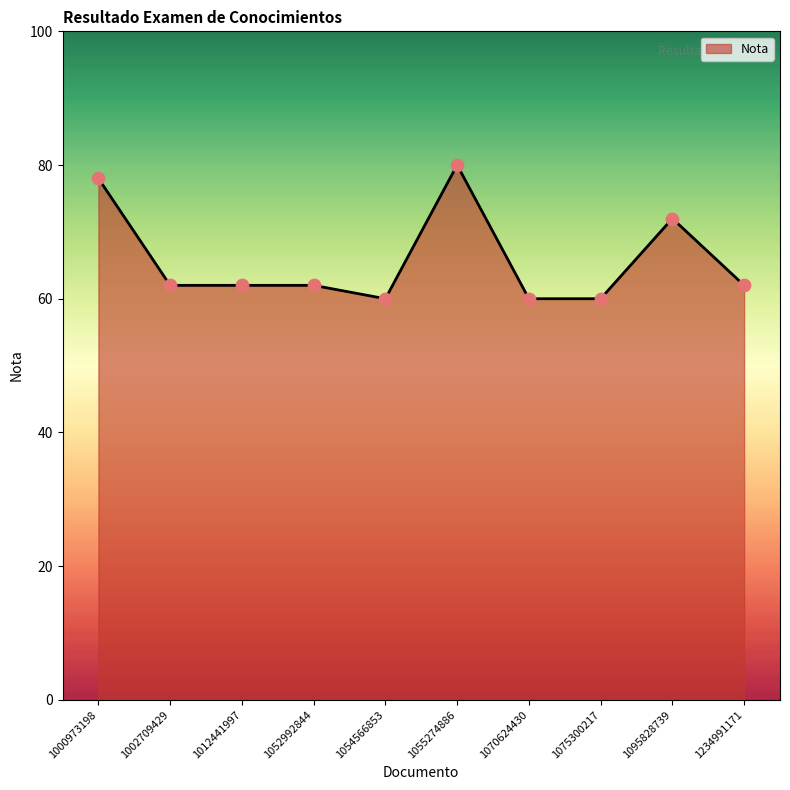

Approximately how many times larger is the value at 1095828739 compared to 1055274886?

0.9